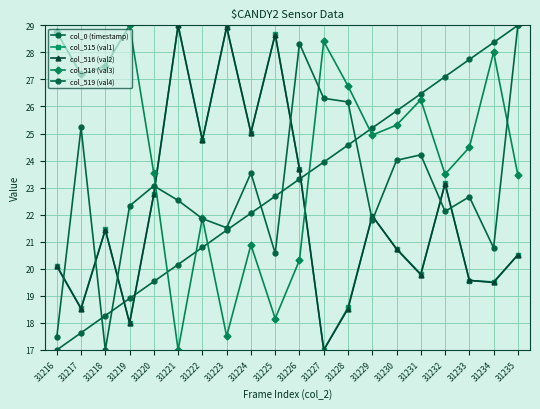

How many lines are shown in the chart?

5